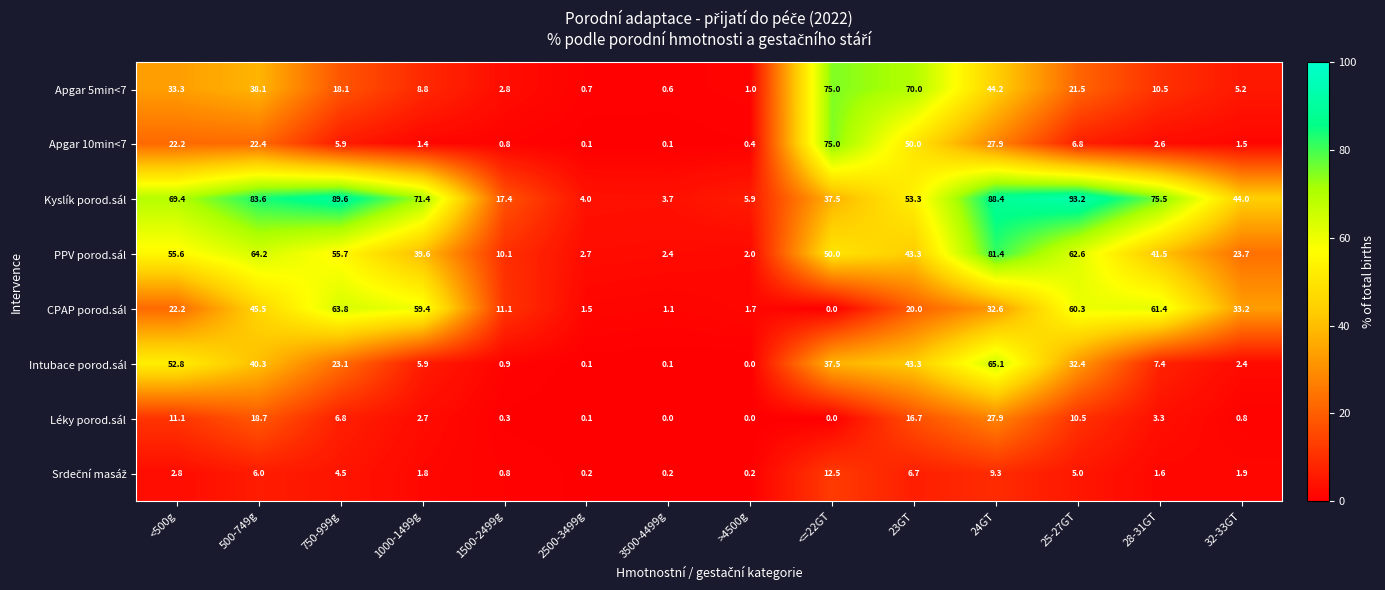

What is the difference between the Apgar 10min<7 values at 500-749g and 24GT?

5.5